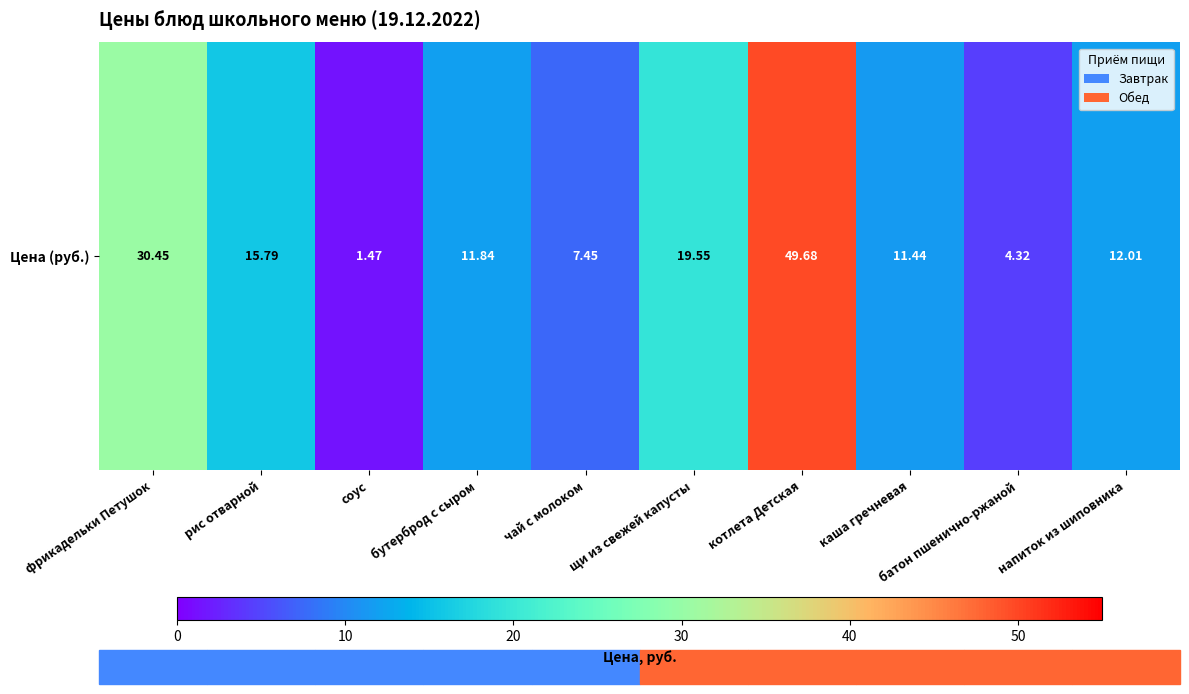

List the labels in order of value, smallest first.

соус, батон пшенично-ржаной, чай с молоком, каша гречневая, бутерброд с сыром, напиток из шиповника, рис отварной, щи из свежей капусты, фрикадельки Петушок, котлета Детская